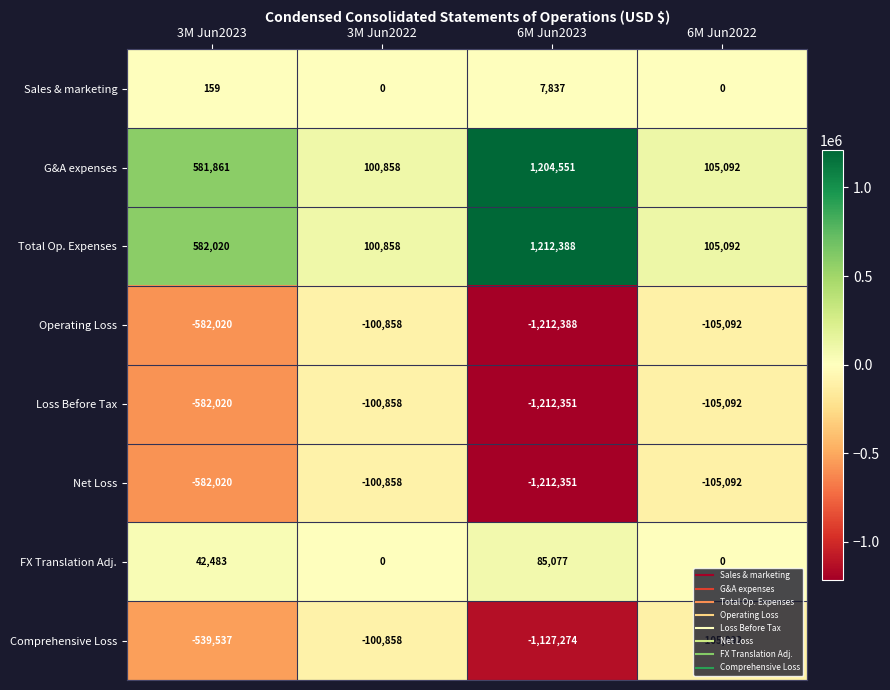

True or false: Sales & marketing has a value of 0 at 6M Jun2022.

True